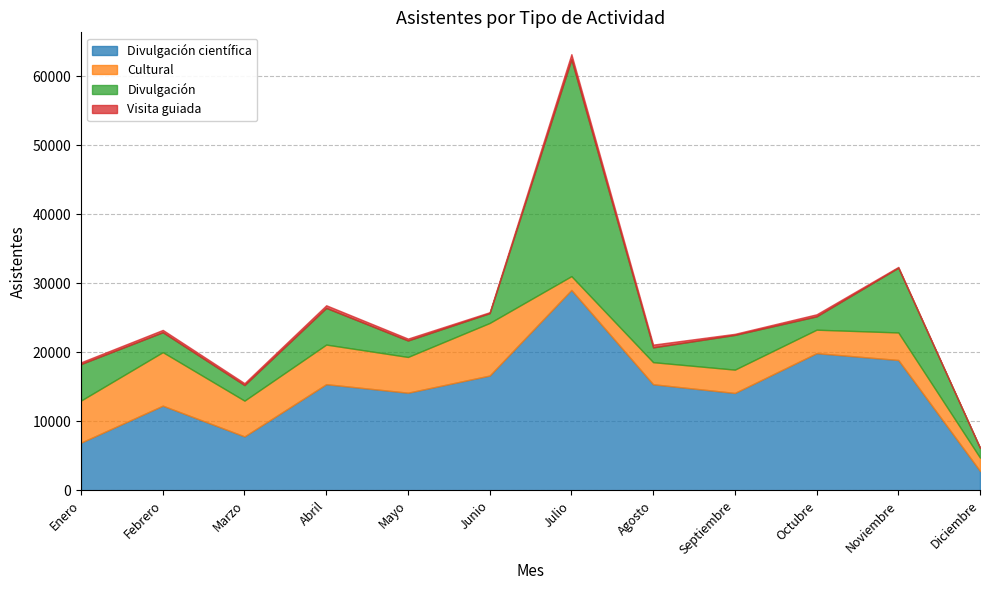

Which series has the largest range (max minus min)?

Divulgación